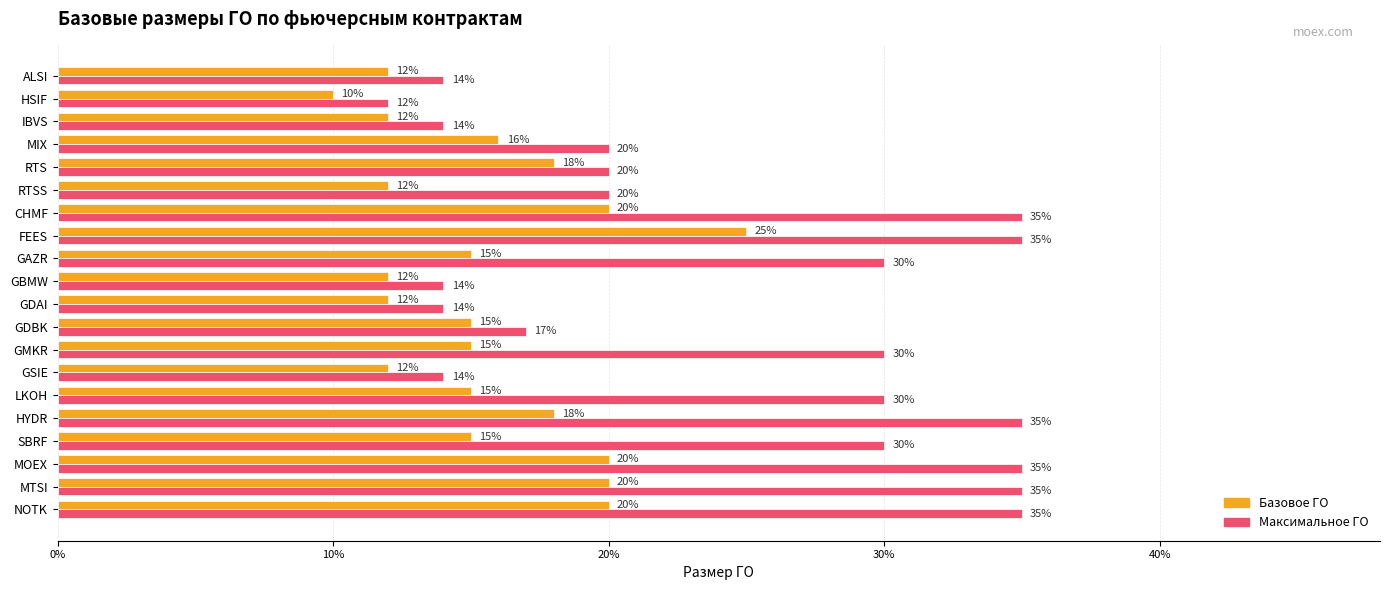

What are all the series names shown in the legend?

Базовое ГО, Максимальное ГО